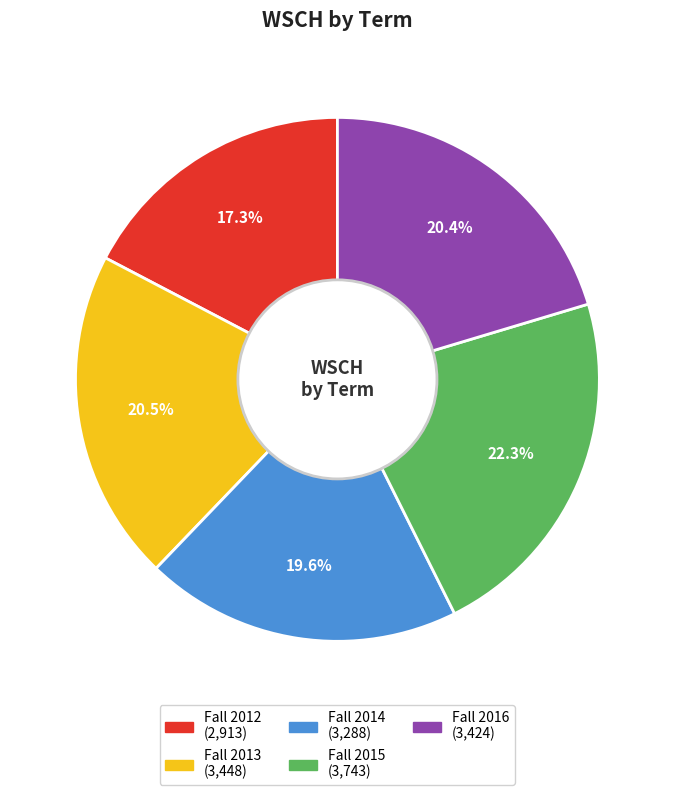

Combined, do Fall 2013 and Fall 2014 account for over 50%?

No